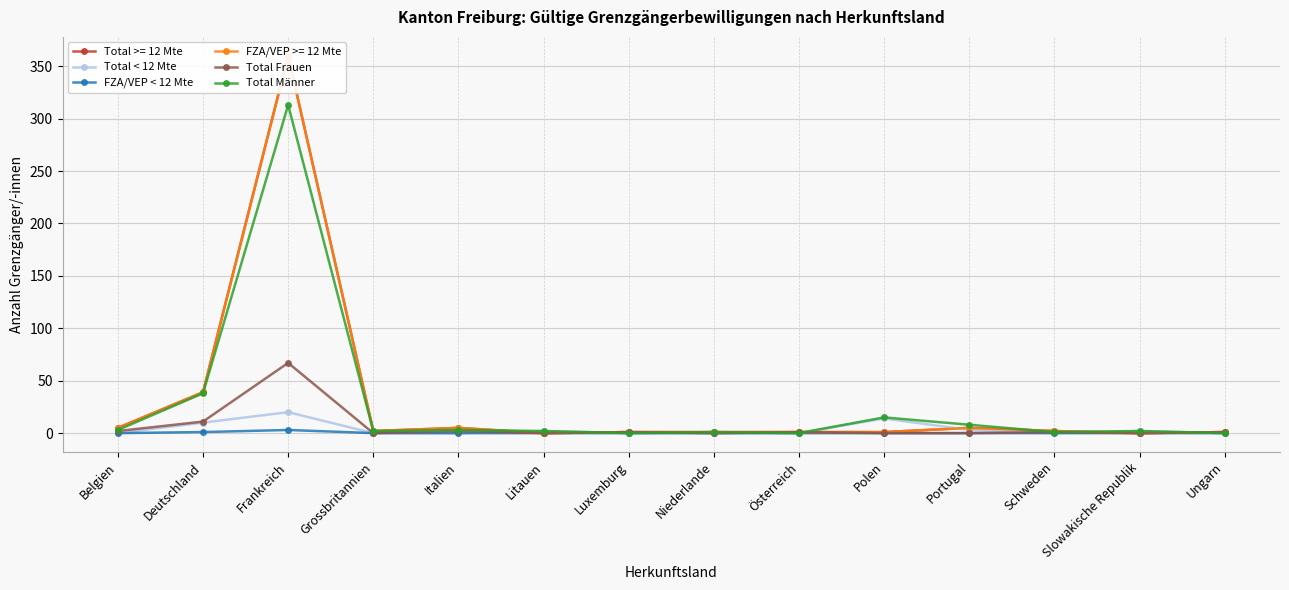

Which has a higher value, Polen or Österreich?

Polen